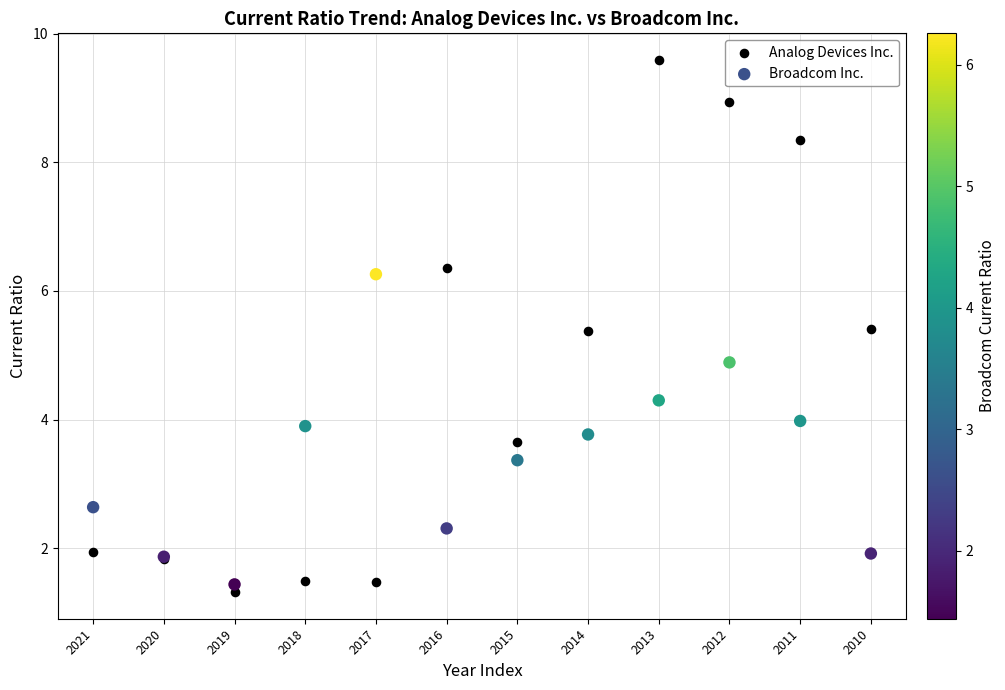

Across all series, what Y value is closest to 5?

4.9